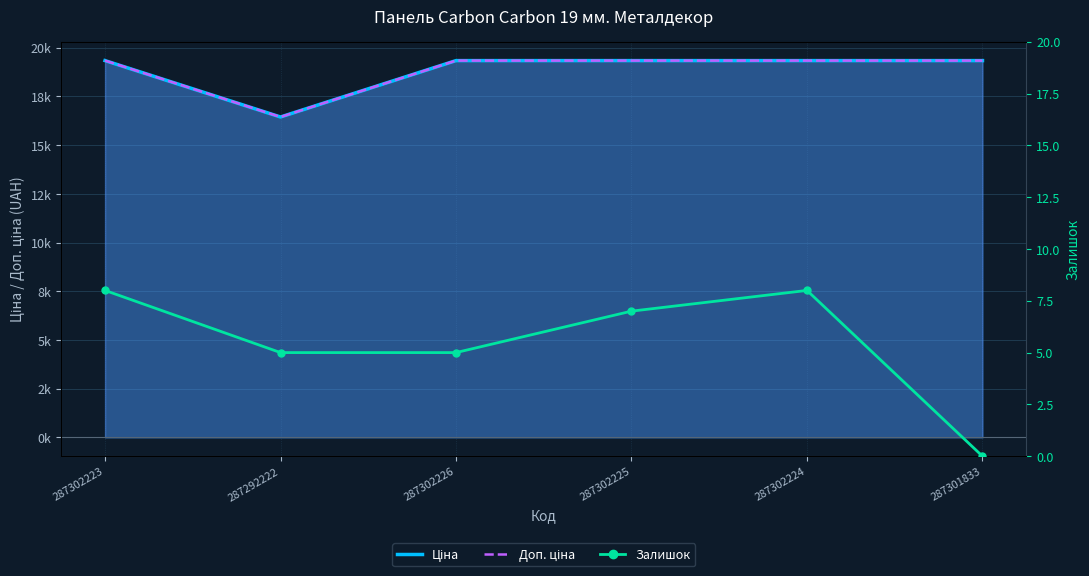

Is the value of Залишок at 287302225 greater than the value of Ціна at 287301833?

No